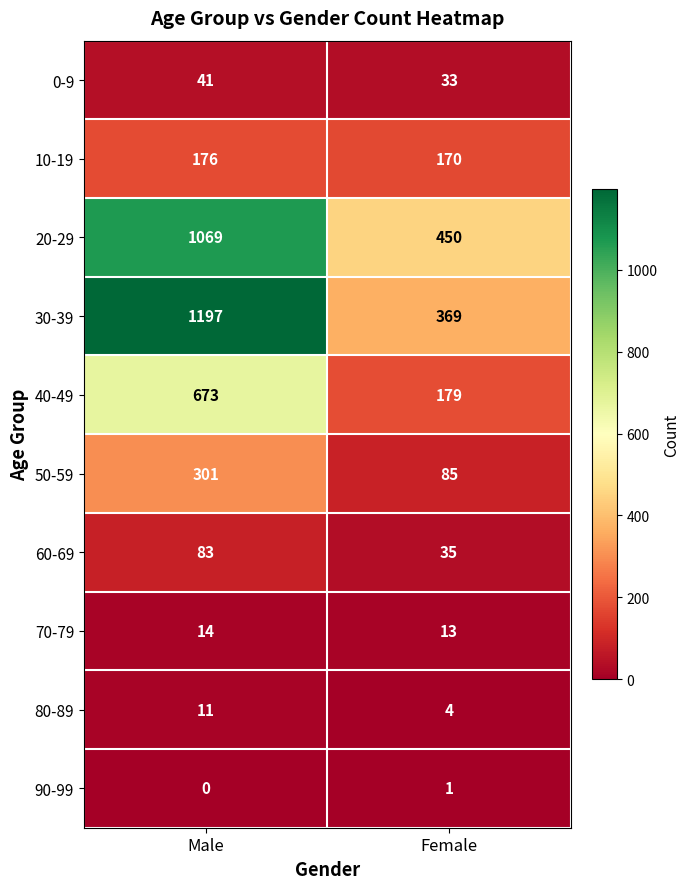

What is the total value across all series at Male?

3565